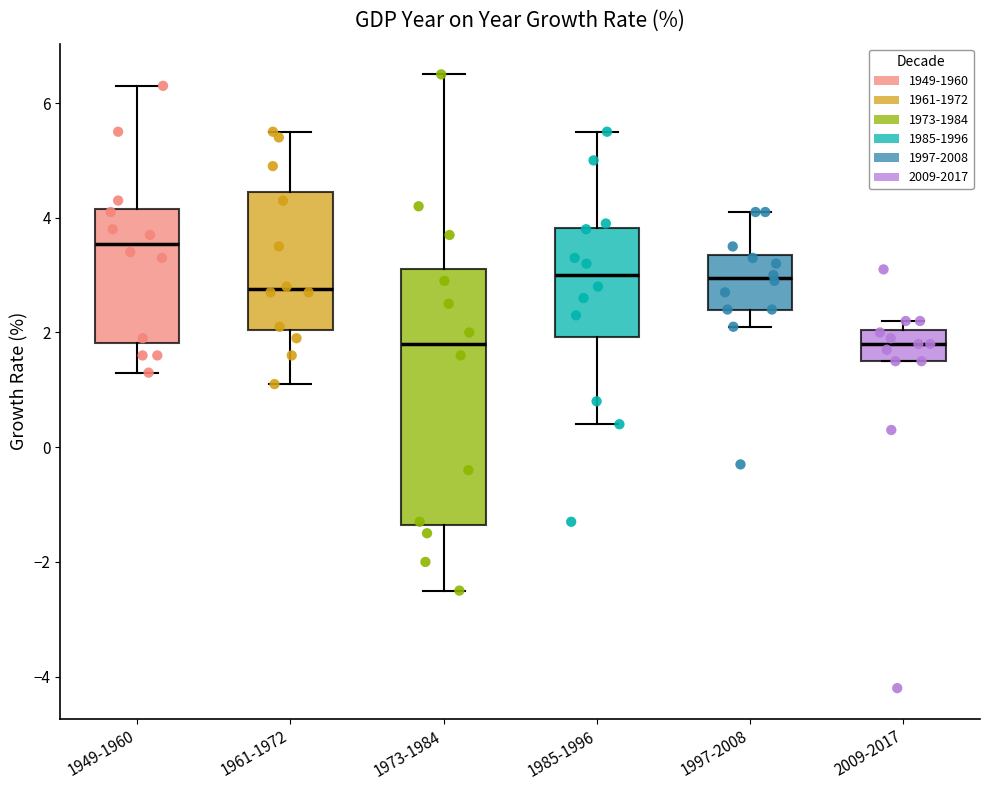

Reading left to right, read every box against the y-axis: the position of its median line, the range the box covers, and the ends of its whiskers. The values are not printed on the chart, so give them approximately, as read against the axis.

1949-1960: median 3.6, box 1.8 to 4.2, whiskers 1.4 to 6.4
1961-1972: median 2.8, box 2.0 to 4.4, whiskers 1.2 to 5.6
1973-1984: median 1.8, box -1.4 to 3.2, whiskers -2.4 to 6.6
1985-1996: median 3.0, box 2.0 to 3.8, whiskers 0.4 to 5.6
1997-2008: median 3.0, box 2.4 to 3.4, whiskers 2.2 to 4.2
2009-2017: median 1.8, box 1.6 to 2.0, whiskers 1.6 to 2.2